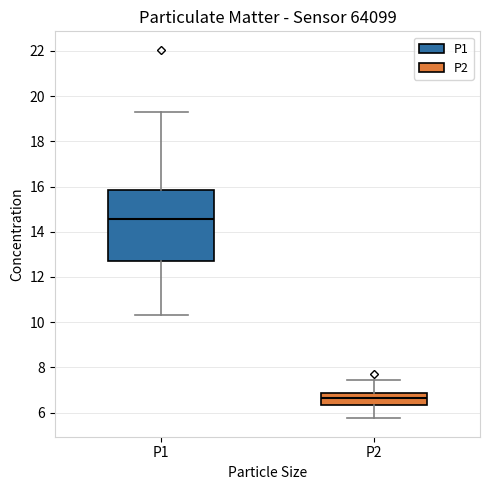

Reading left to right, transcribe this box plot: for each box, give where its median line is, the range the box spans, and where its two whiskers end, as read against the y-axis. The values are not printed on the chart, so give them approximately, as read against the axis.

P1: median 14.6, box 12.8 to 15.8, whiskers 10.4 to 19.4
P2: median 6.6, box 6.4 to 6.8, whiskers 5.8 to 7.4